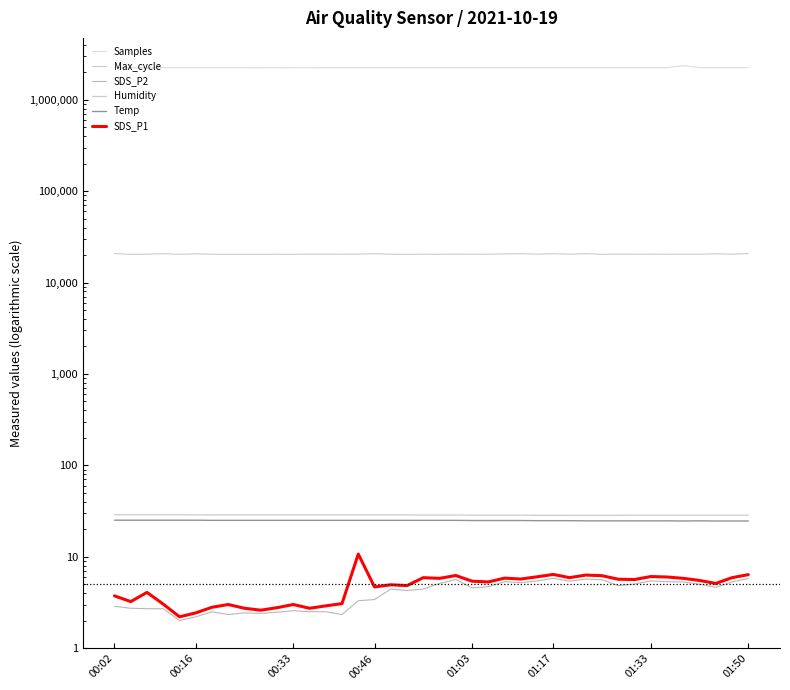

What is the sum of all SDS_P2 values?

162.1